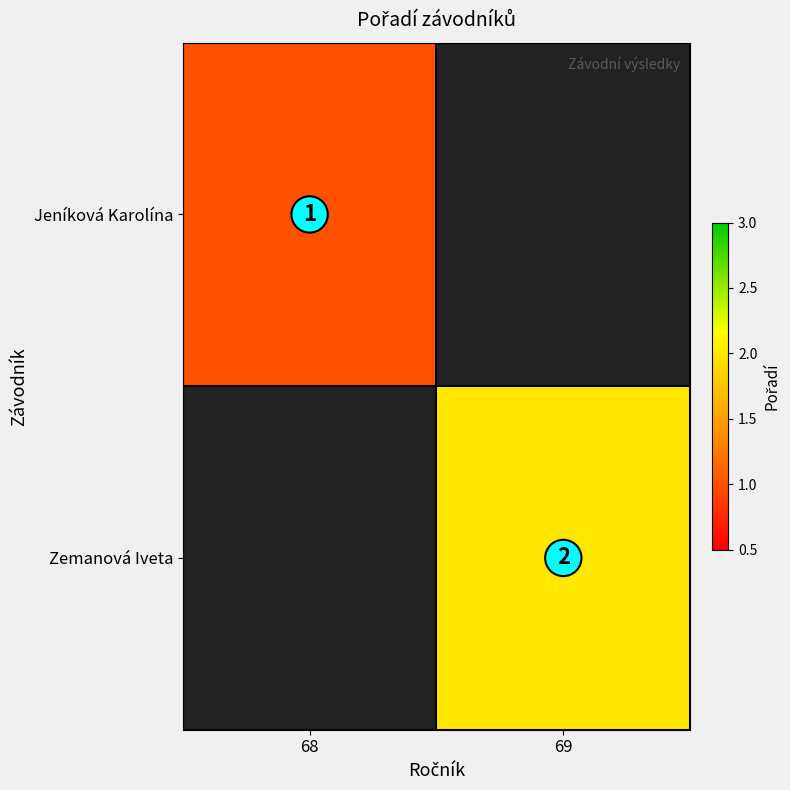

Which label corresponds to the smallest value in the chart?

68